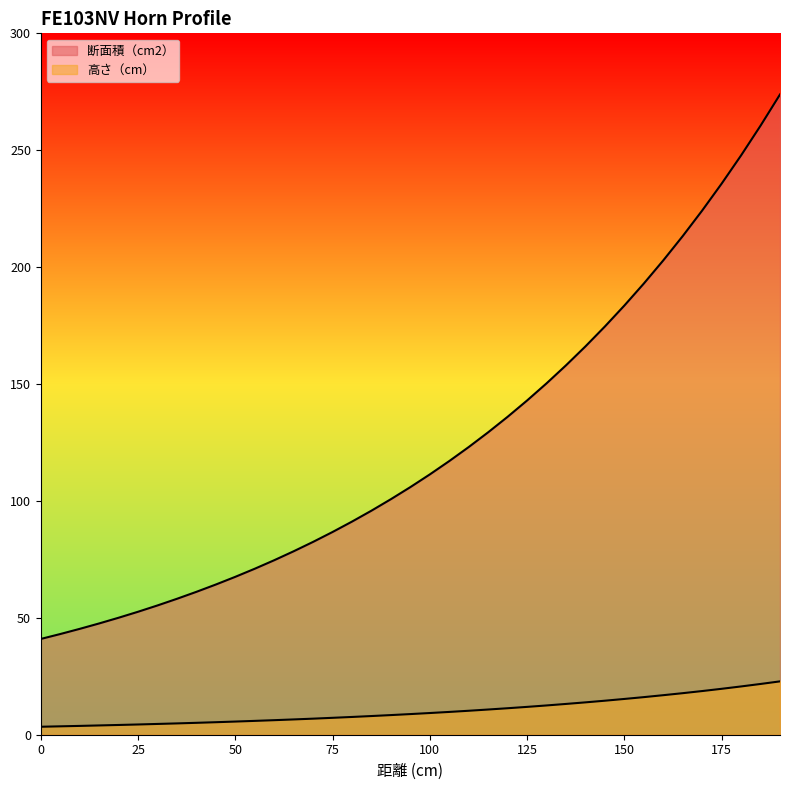

At which label does 高さ（cm） reach its peak?

190